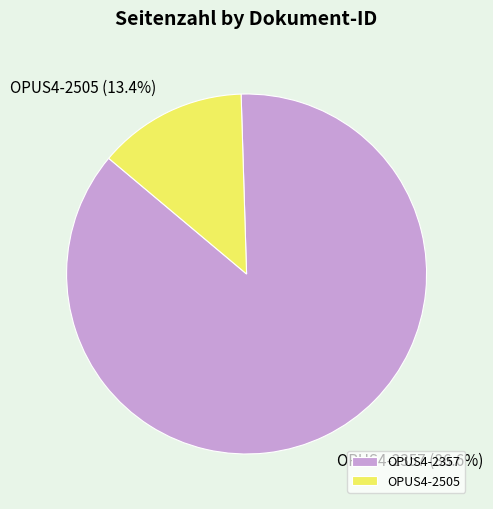

Combined, do OPUS4-2357 and OPUS4-2505 account for over 50%?

Yes